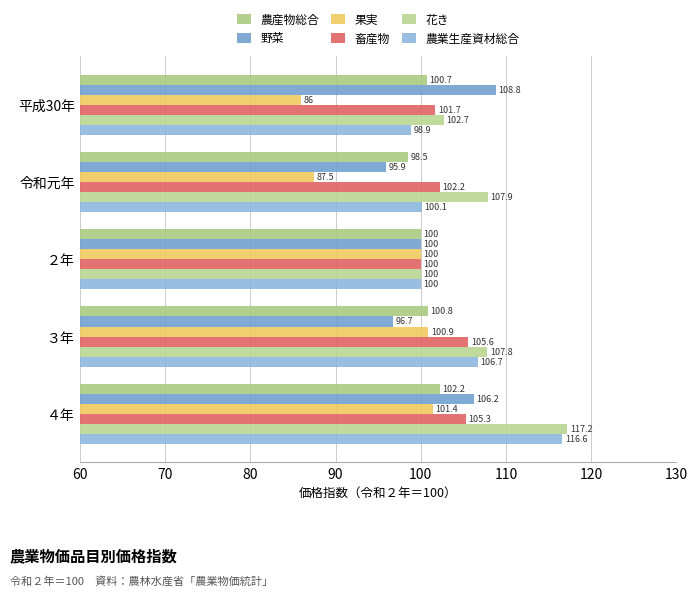

At which category is the sum across all series the highest?

４年